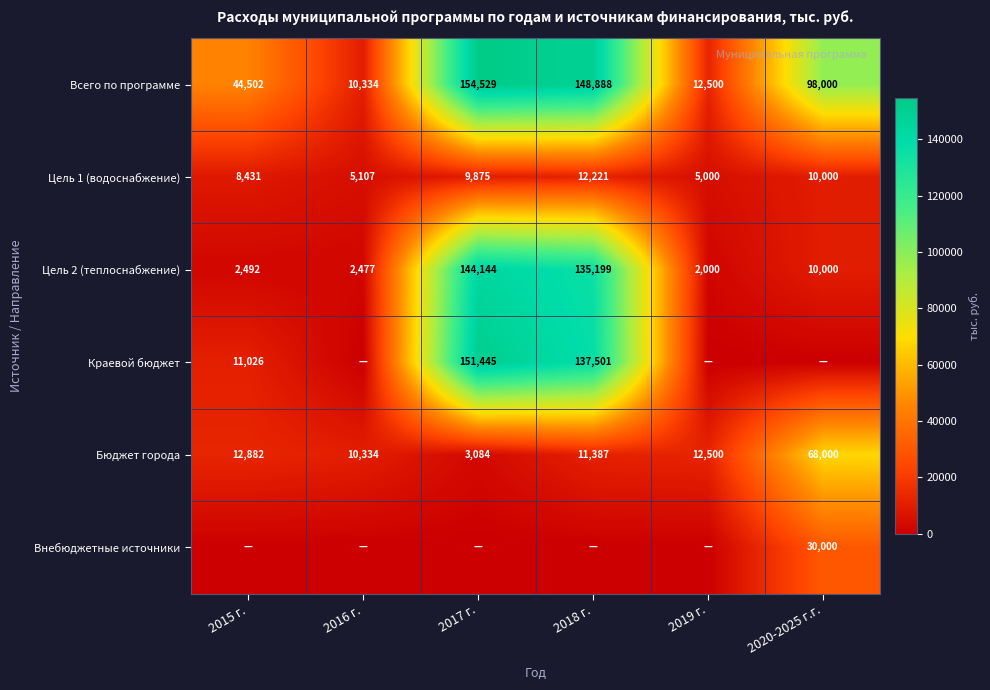

Rank the categories by Цель 1 (водоснабжение) value from lowest to highest.

2019 г., 2016 г., 2015 г., 2017 г., 2020-2025 г.г., 2018 г.